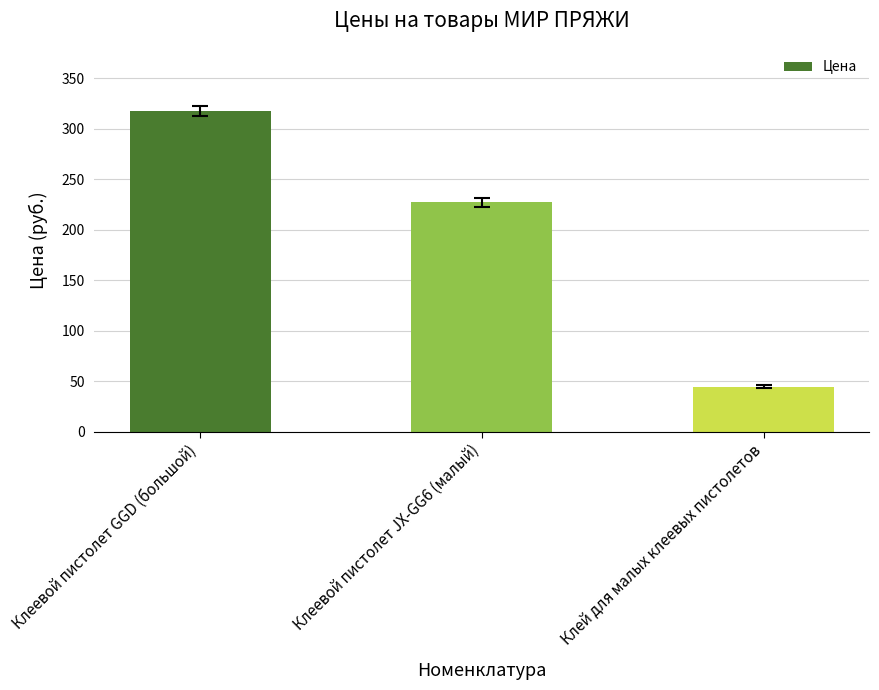

What is the change in value from Клеевой пистолет JX-GG6 (малый) to Клей для малых клеевых пистолетов?

-182.8